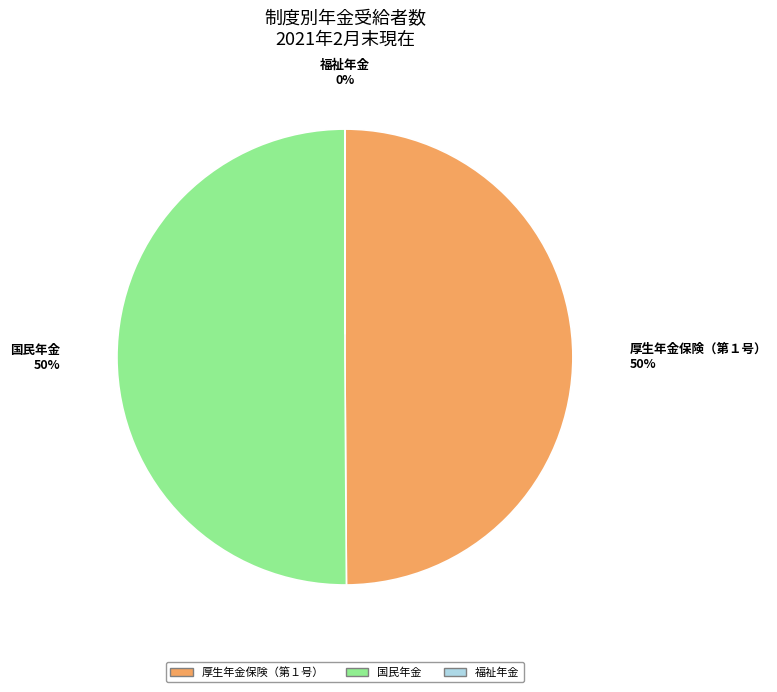

The 厚生年金保険（第１号） slice represents 35% of the pie. True or false?

False